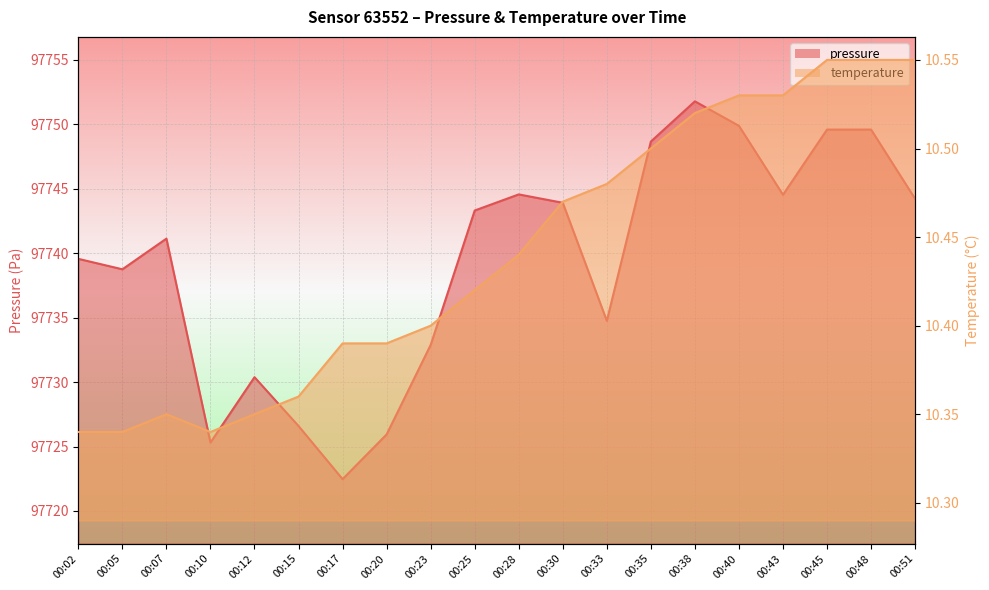

What is the value of the temperature point at the 3rd from the left?

10.3